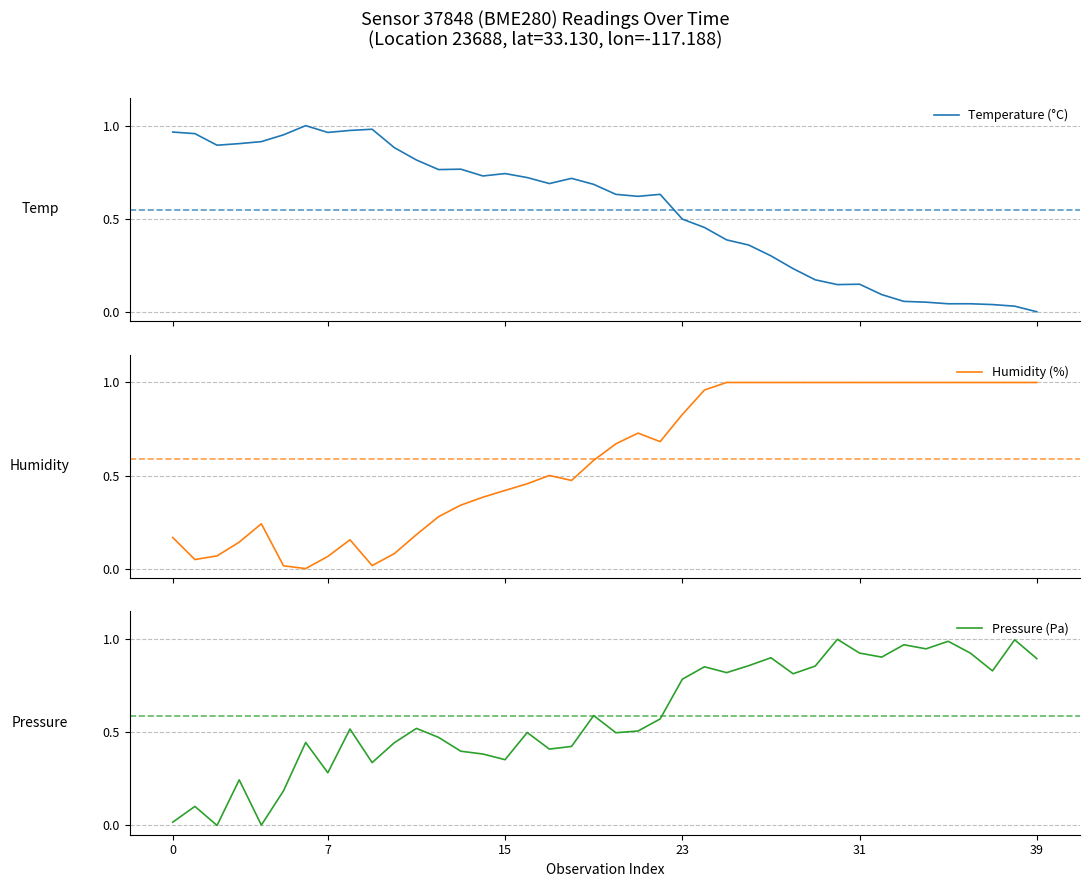

Between 13 and 24, which series saw the biggest shift?

Humidity (%)